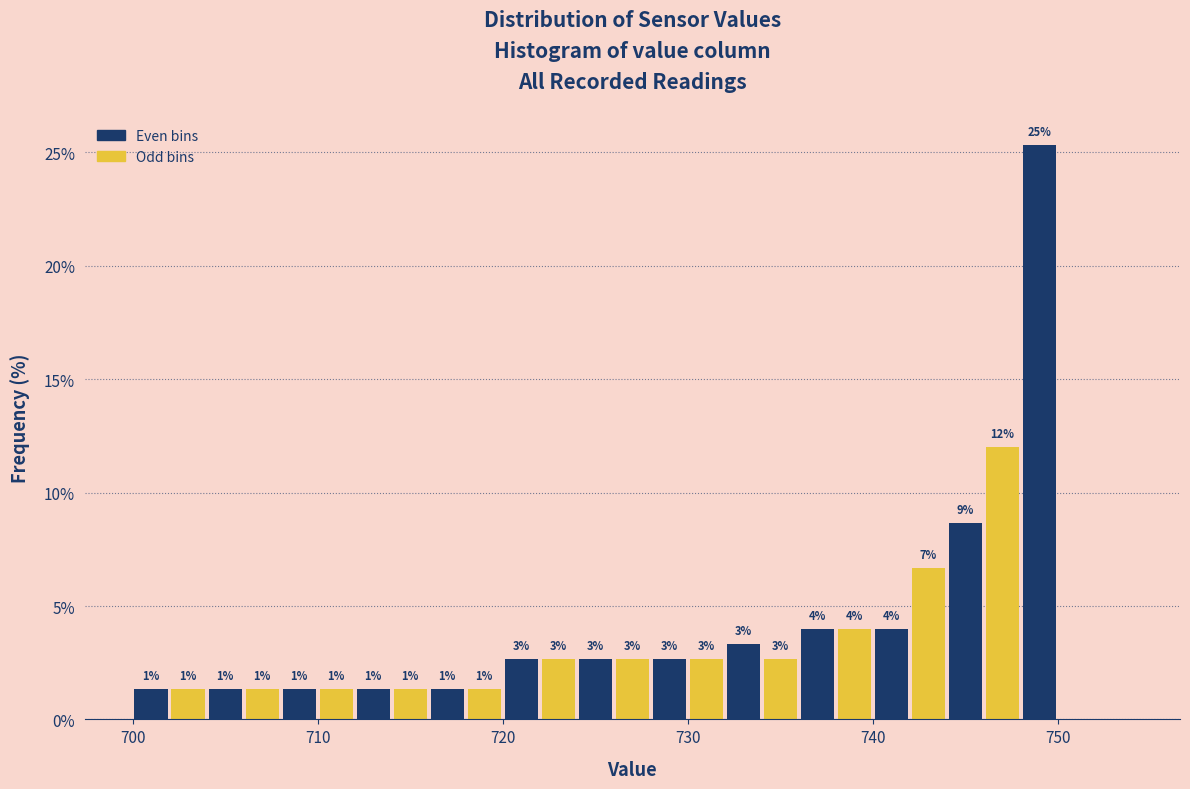

Around what value on the x-axis is the tallest bar? Give the approximate position of its centre, as read against the axis.

749